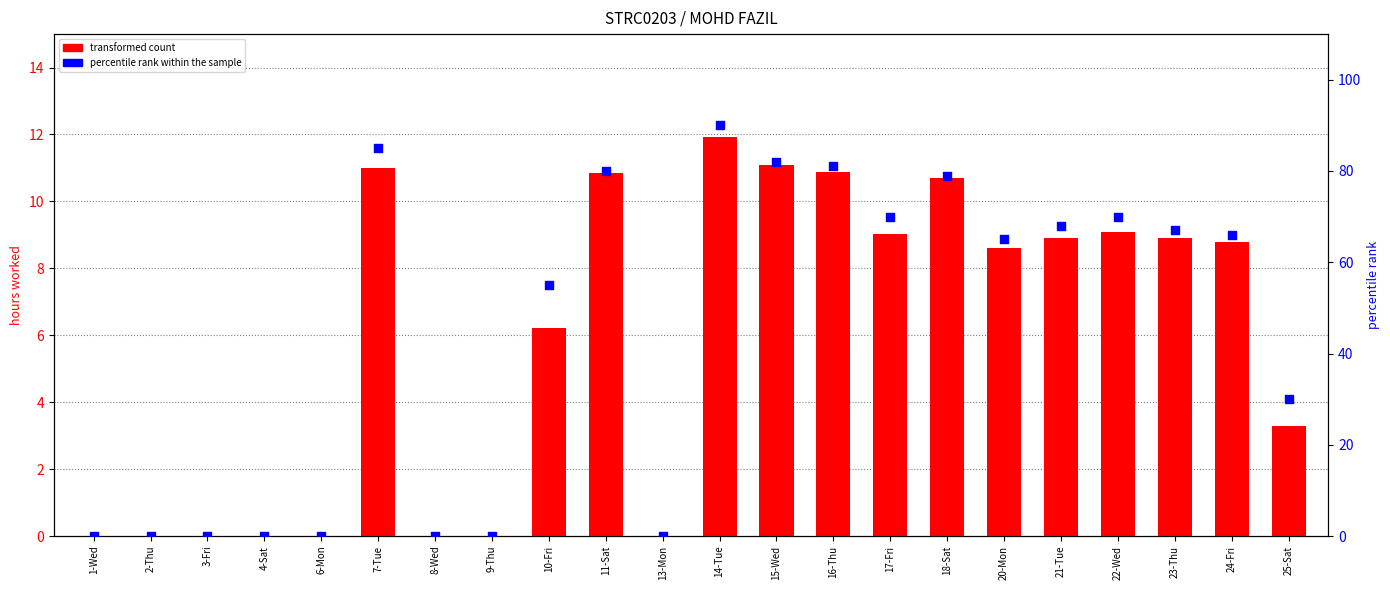

Is the value of percentile rank within the sample at 3-Fri greater than the value of transformed count at 21-Tue?

No